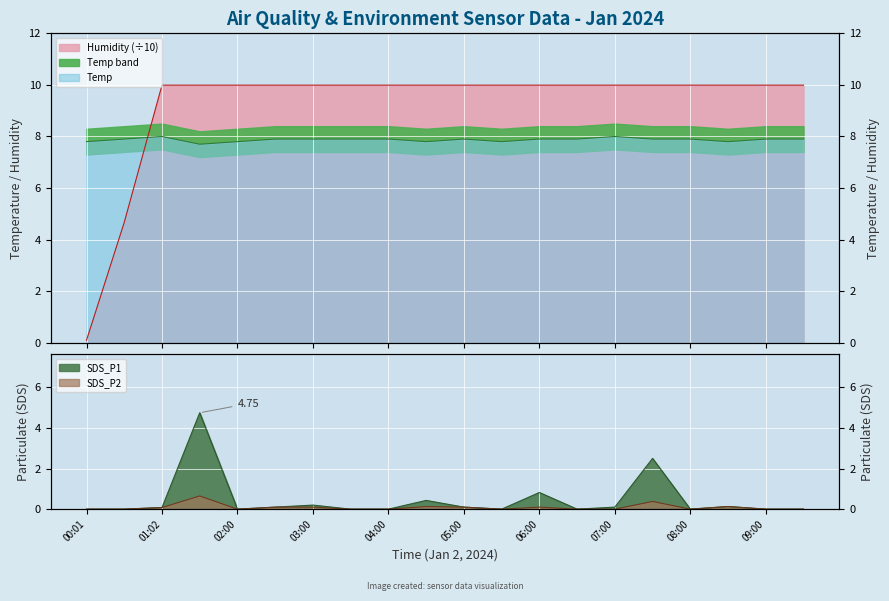

What is the label of the 8th point from the right?

06:00